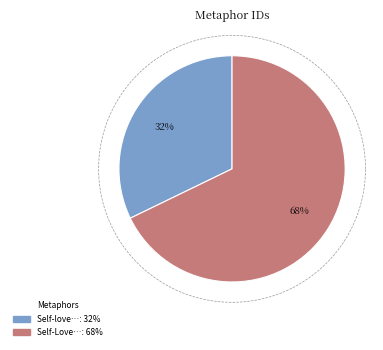

What is the total percentage of Self-Love but serves the virtuous Mind and Self-love, the spring of motion, acts?

100.0%